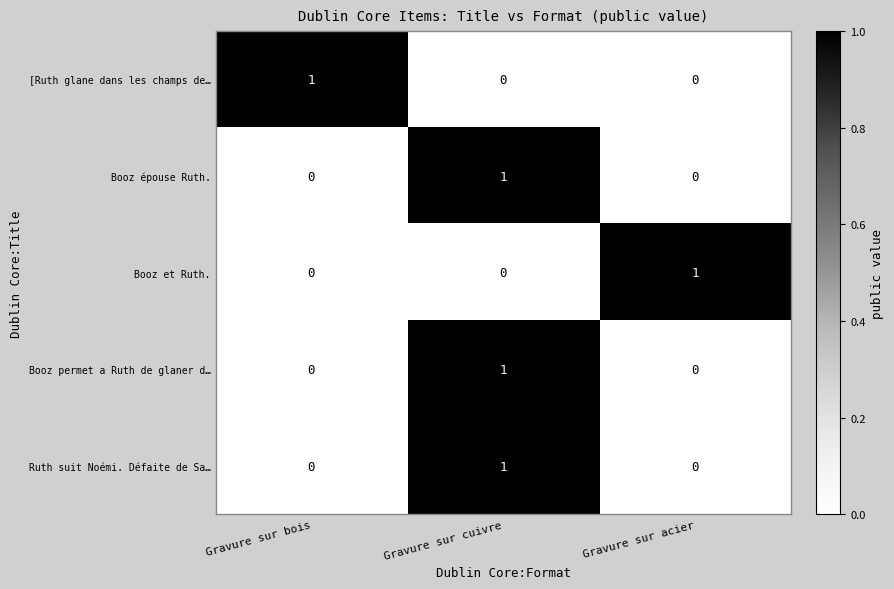

How many Booz permet a Ruth de glaner d… values are between 0 and 1?

3